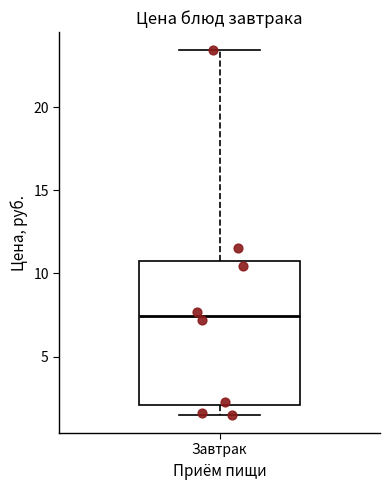

Where does the median line of the box for Завтрак sit on the y-axis? The values are not printed on the chart, so give them approximately, as read against the axis.

7.5